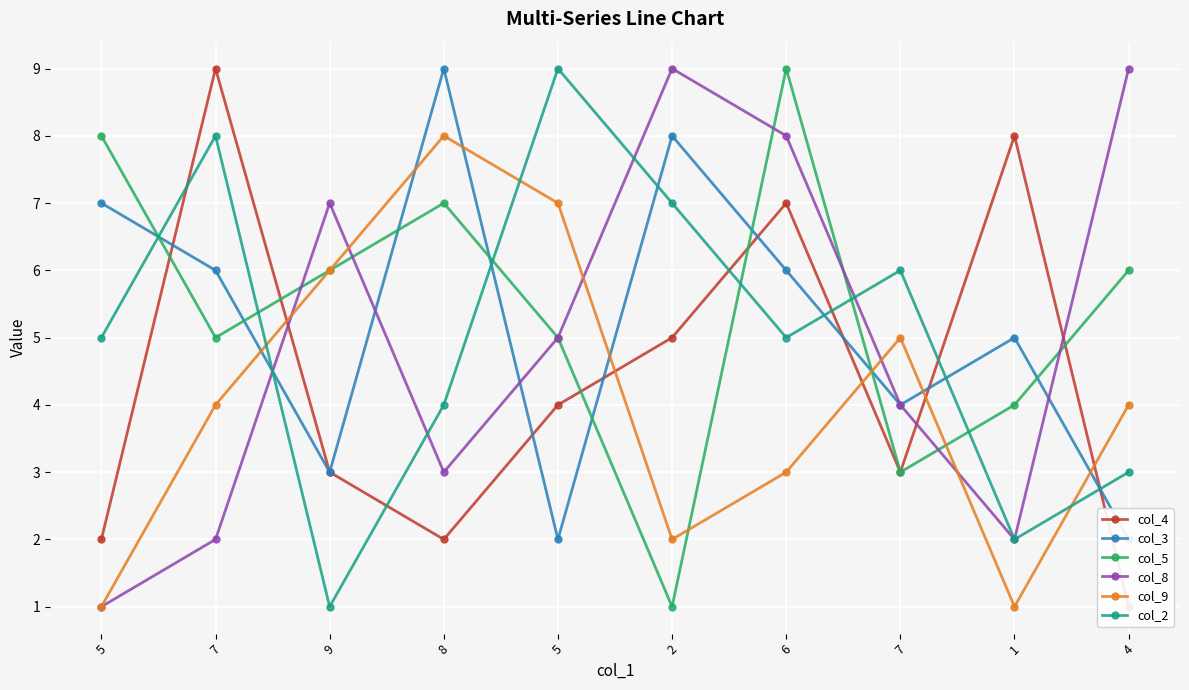

Reading left to right, transcribe all the data shown in this chart.

col_4: 2	9	3	2	4	5	7	3	8	1
col_3: 7	6	3	9	2	8	6	4	5	2
col_5: 8	5	6	7	5	1	9	3	4	6
col_8: 1	2	7	3	5	9	8	4	2	9
col_9: 1	4	6	8	7	2	3	5	1	4
col_2: 5	8	1	4	9	7	5	6	2	3